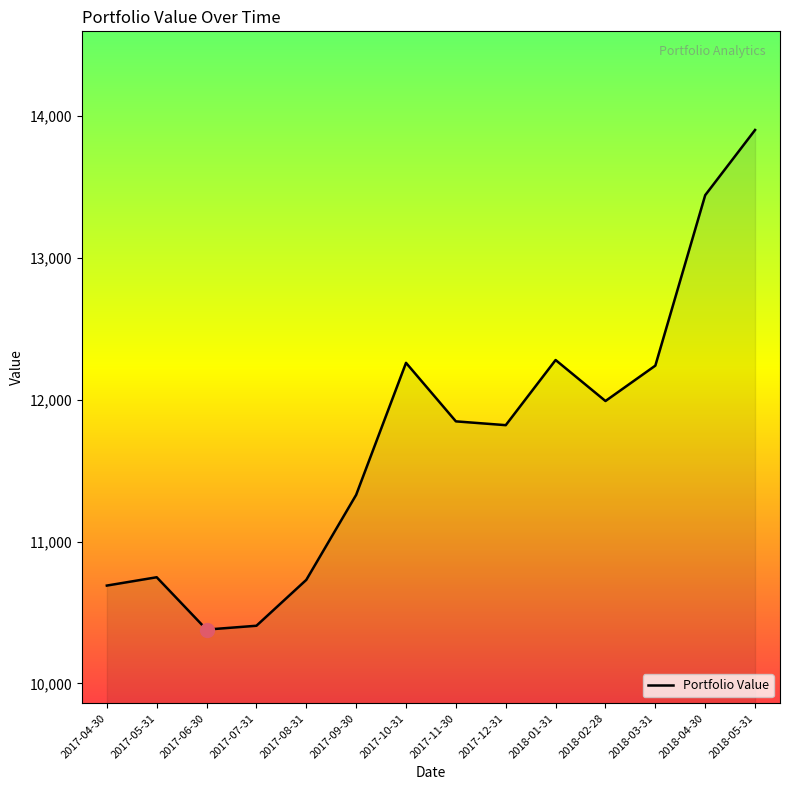

What is the sum of the values at 2018-01-31 and 2017-12-31?

24098.7